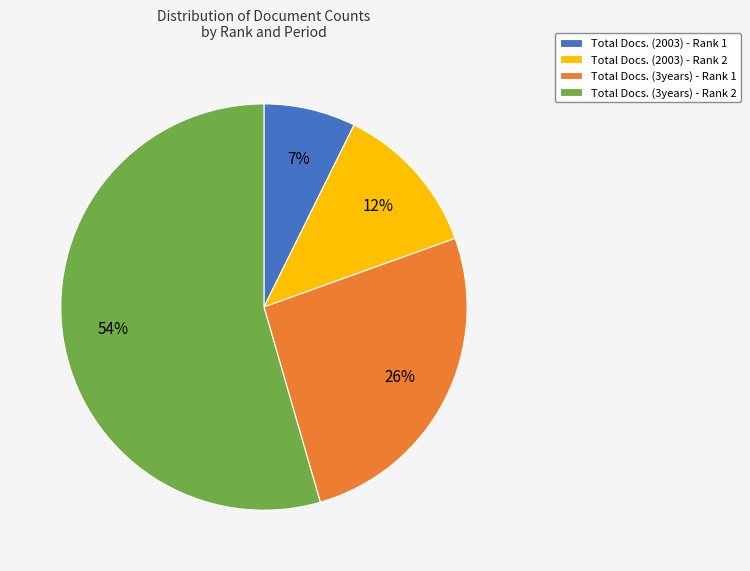

To the nearest percent, what is the difference between the Total Docs. (2003) - Rank 1 and Total Docs. (3years) - Rank 1 slice percentages?

19%